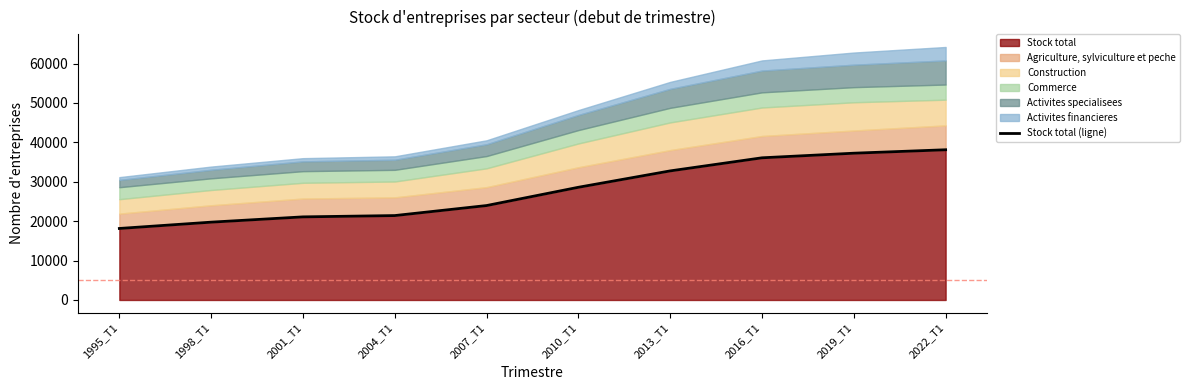

What is the ratio of the value at 2016_T1 to the value at 2013_T1?

1.1